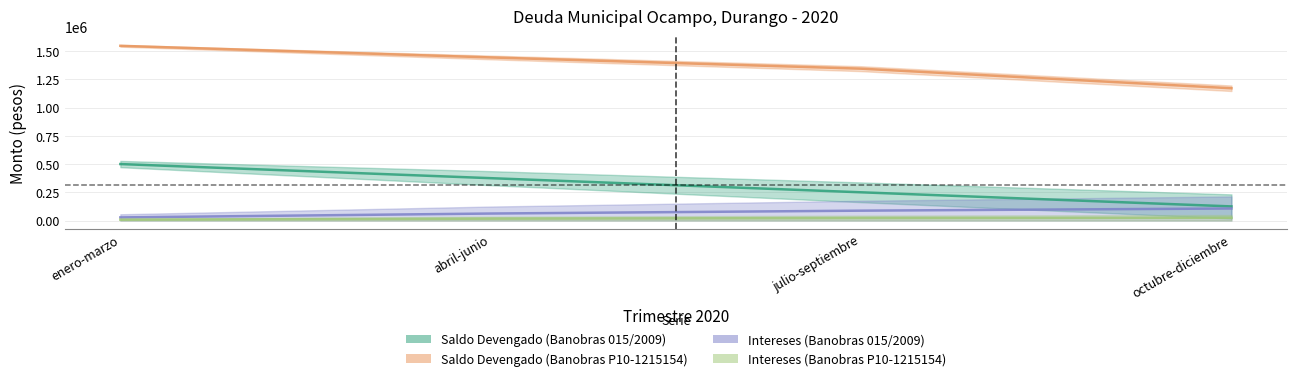

What is the difference between the highest and lowest values at enero-marzo?

1538983.9